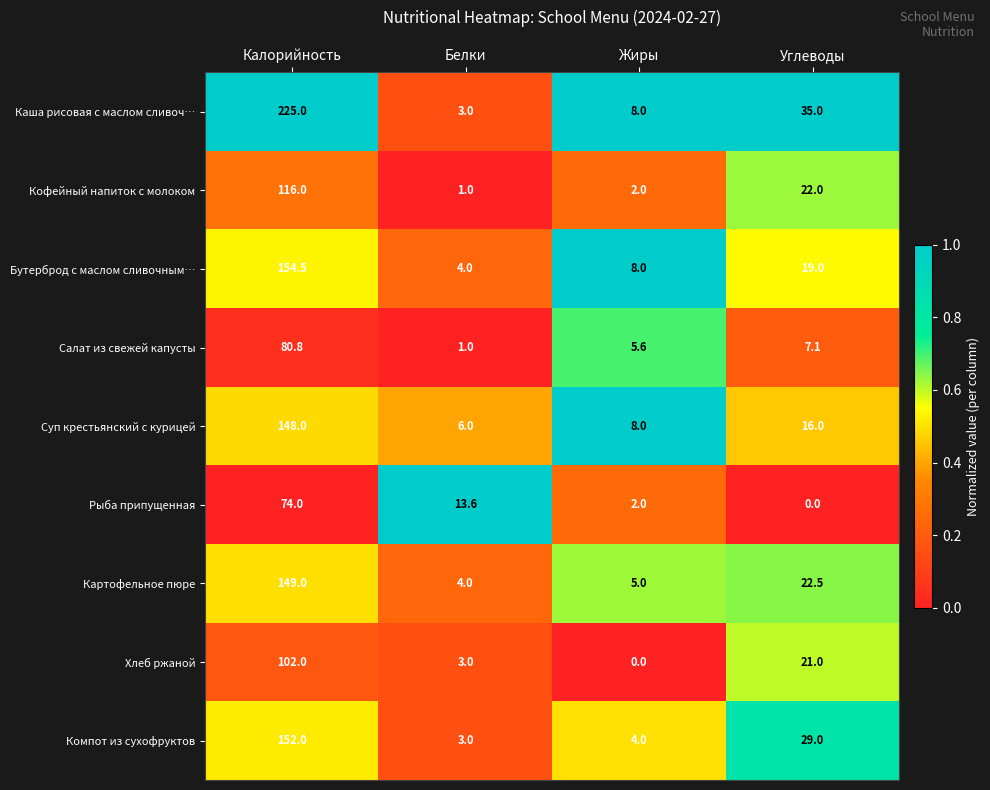

How many categories are shown in the chart?

4